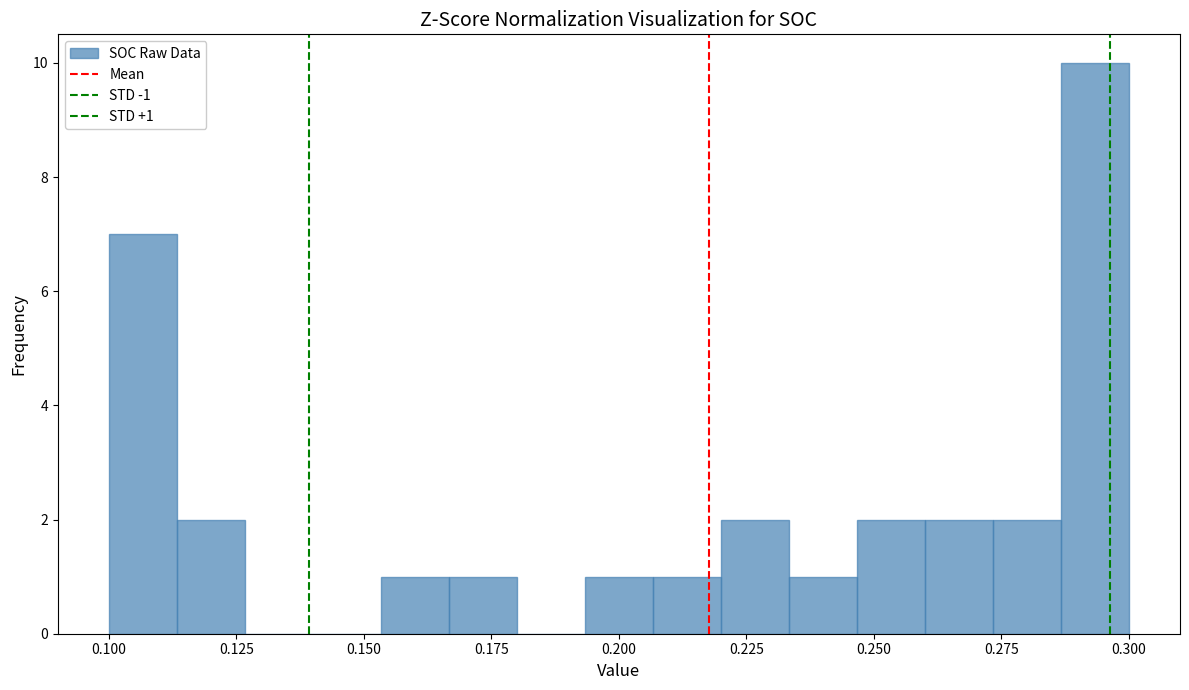

Read against the x-axis, roughly where is the centre of the tallest bar?

0.295